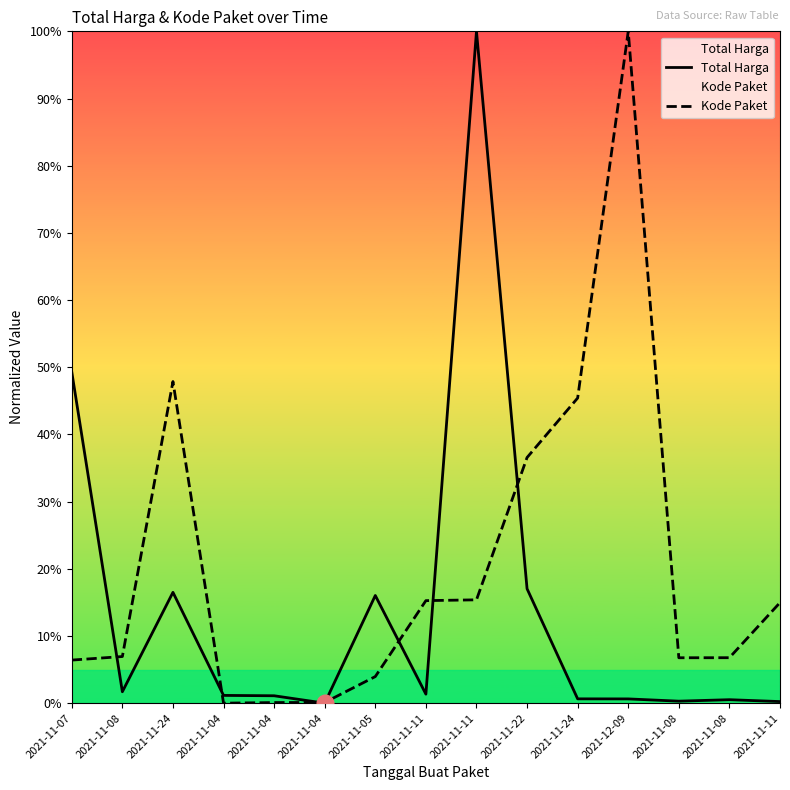

Which category has the lowest value in the Total Harga series?

2021-11-04